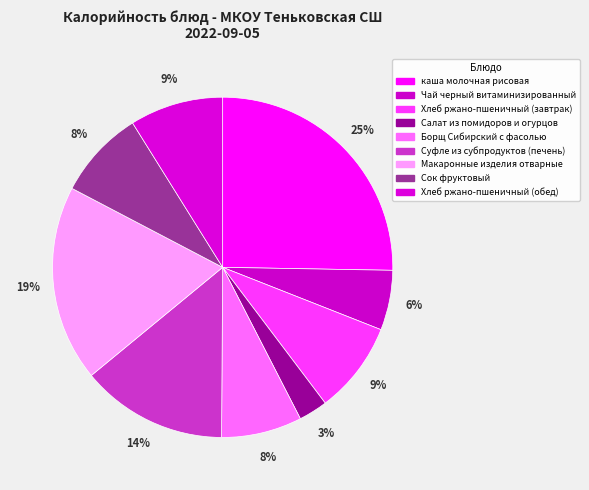

Which has a higher value, Макаронные изделия отварные or Борщ Сибирский с фасолью?

Макаронные изделия отварные